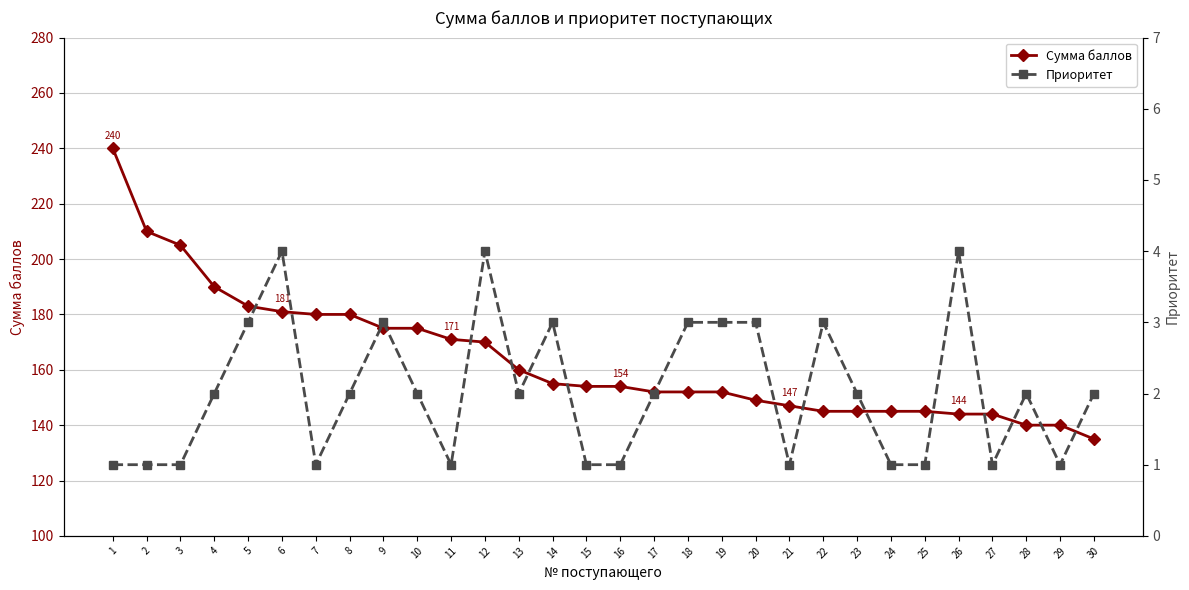

At 11, list the series in order from smallest to largest.

Приоритет, Сумма баллов